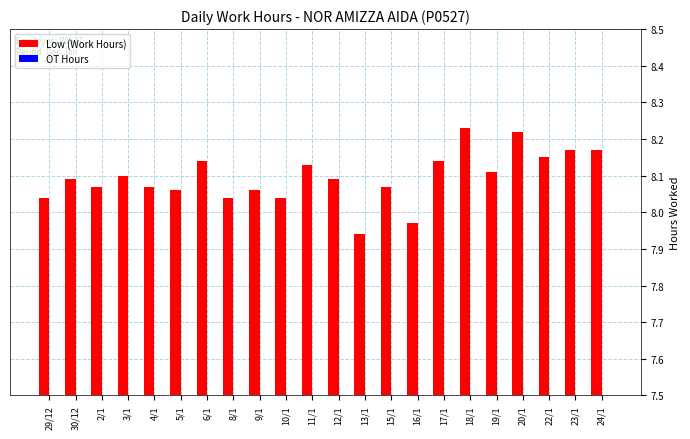

Which category has the lowest value across all series?

13/1